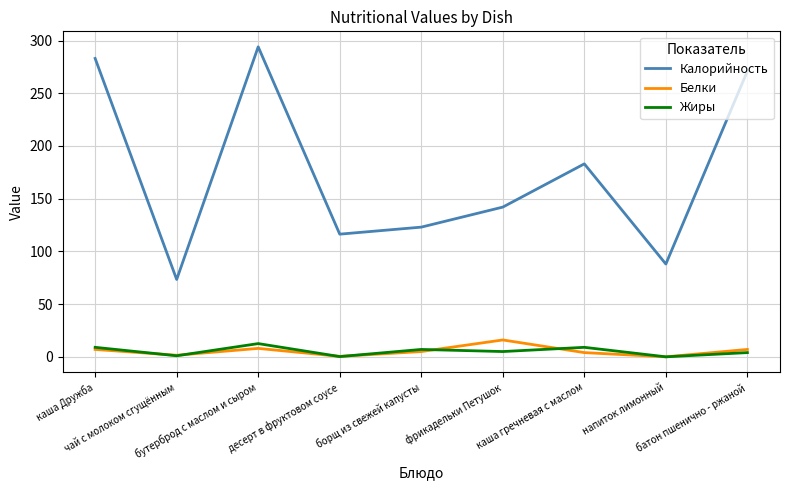

The Калорийность series shows 21.7 at напиток лимонный. True or false?

False